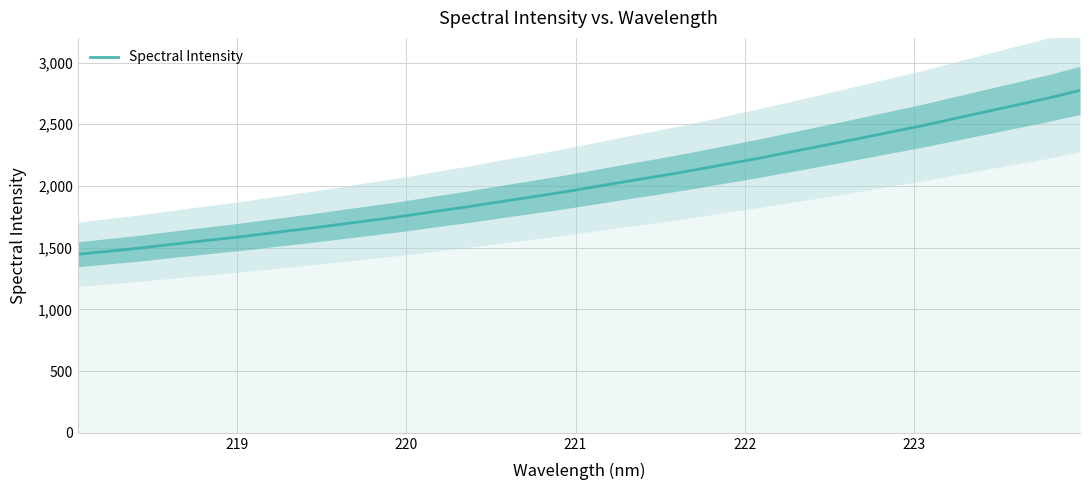

The chart shows a value of 3685.7 at 29. True or false?

False